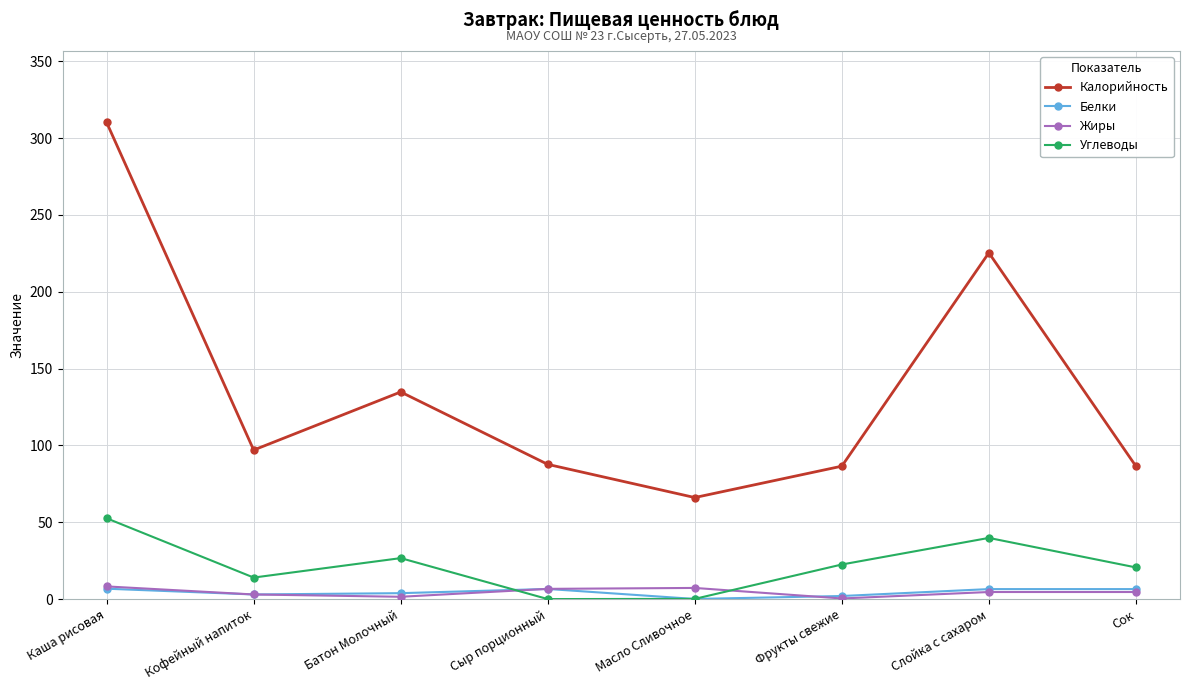

At which category is the sum across all series the highest?

Каша рисовая